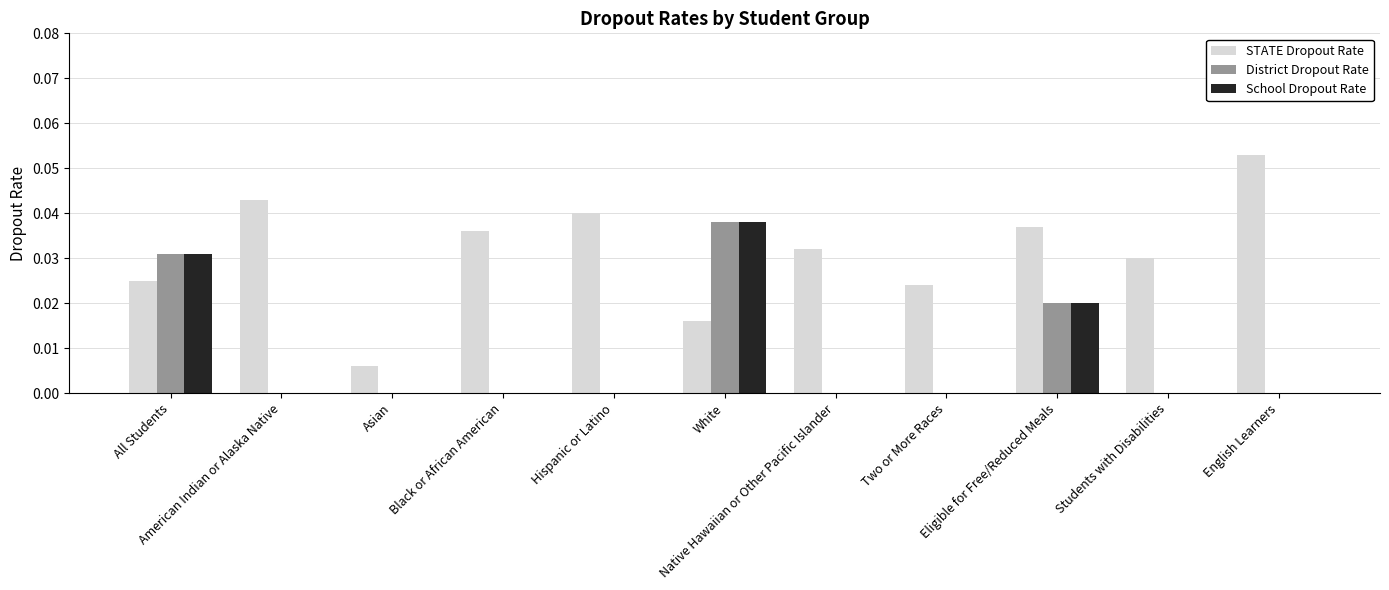

Which series has the largest total across all categories?

STATE Dropout Rate